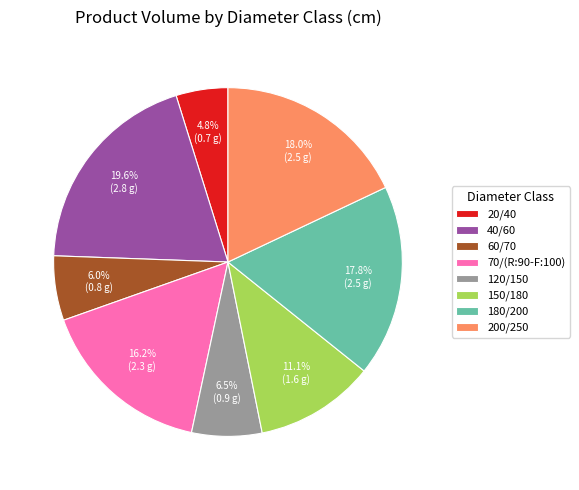

To the nearest percent, what is the average slice percentage?

12%